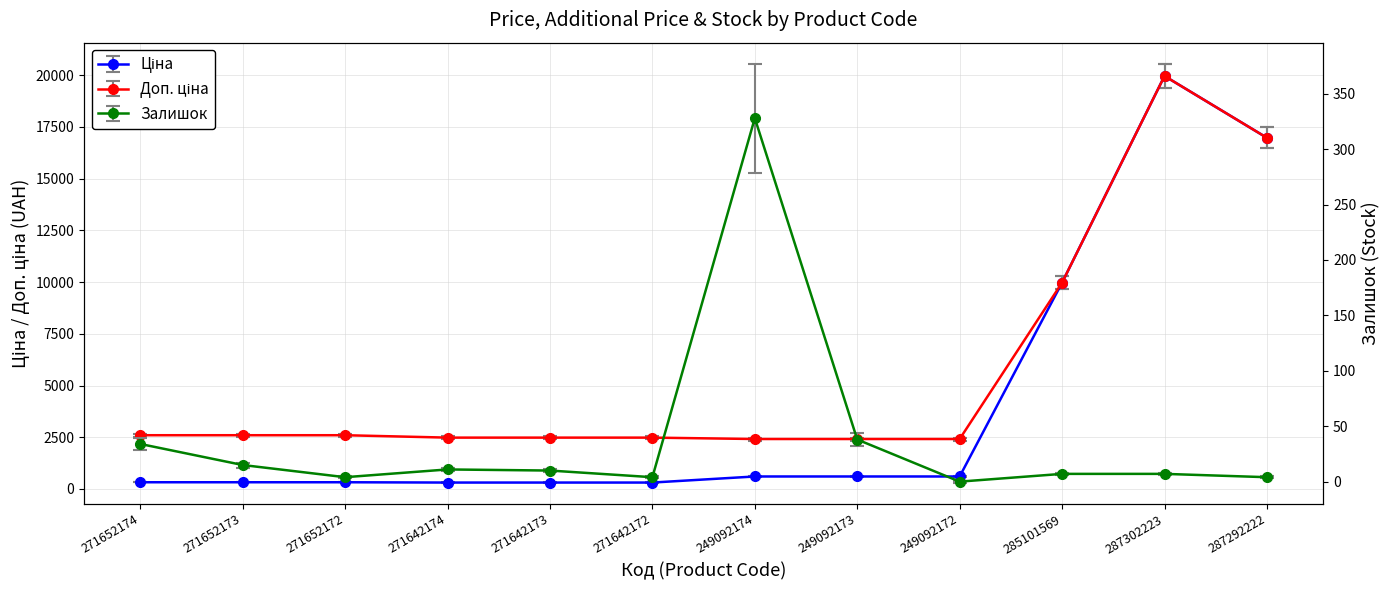

At how many categories does at least one series exceed 16422?

2